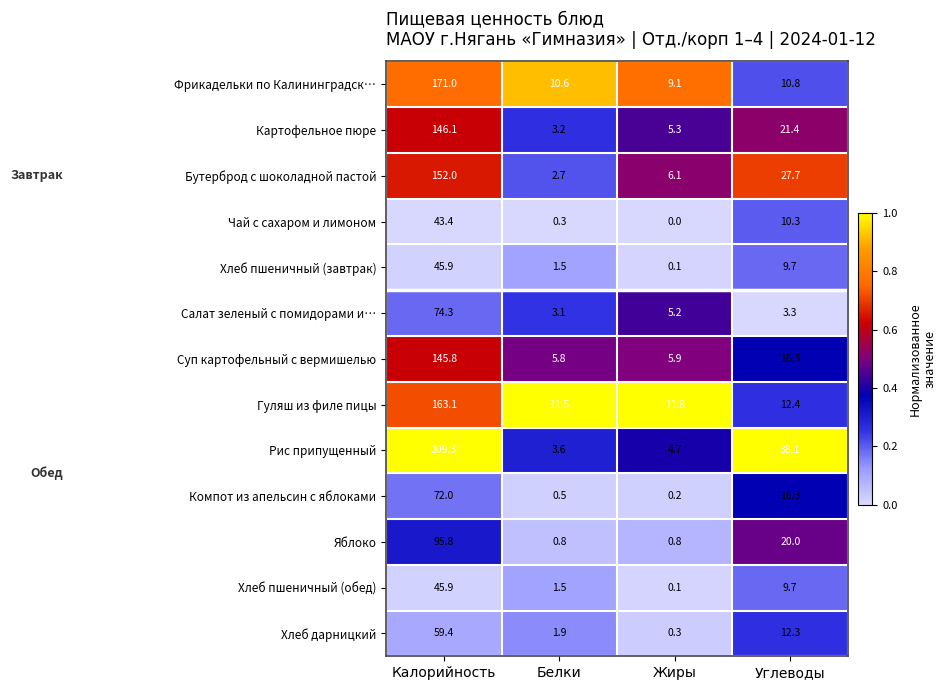

What is the lowest value of the Салат зеленый с помидорами и… series?

3.1